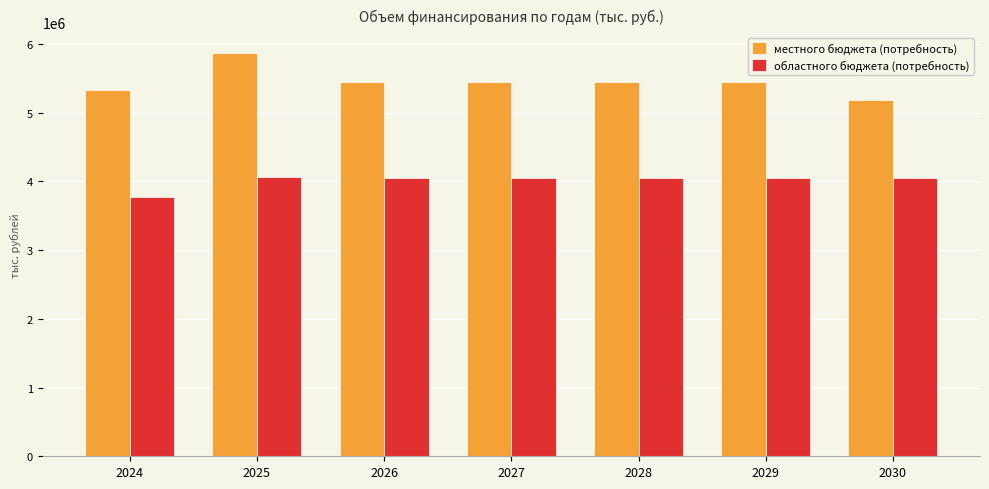

What are all the series names shown in the legend?

местного бюджета (потребность), областного бюджета (потребность)